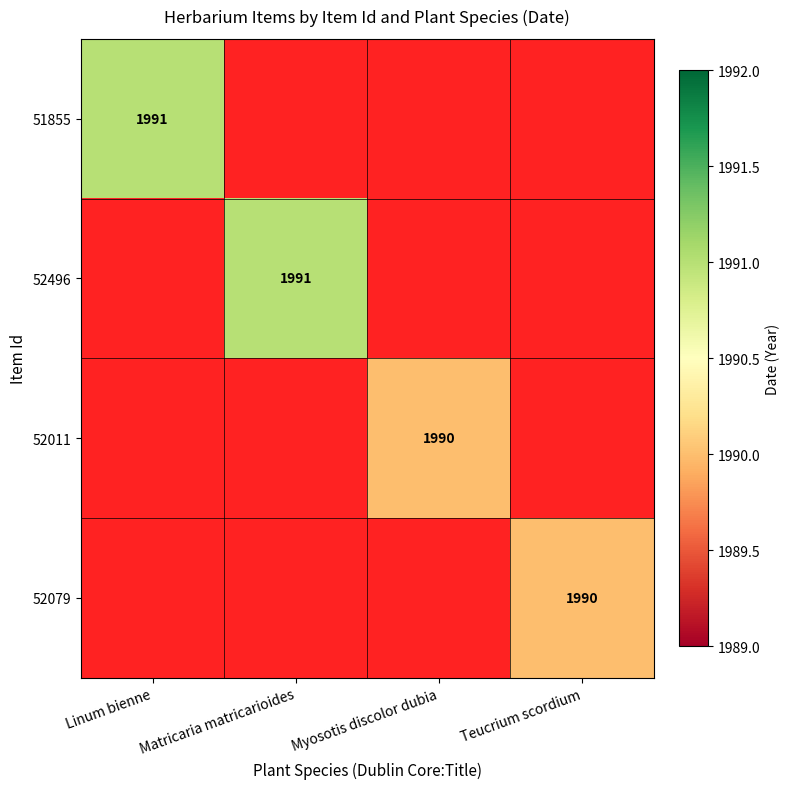

True or false: 52011 has a value of 3405 at Myosotis discolor dubia.

False